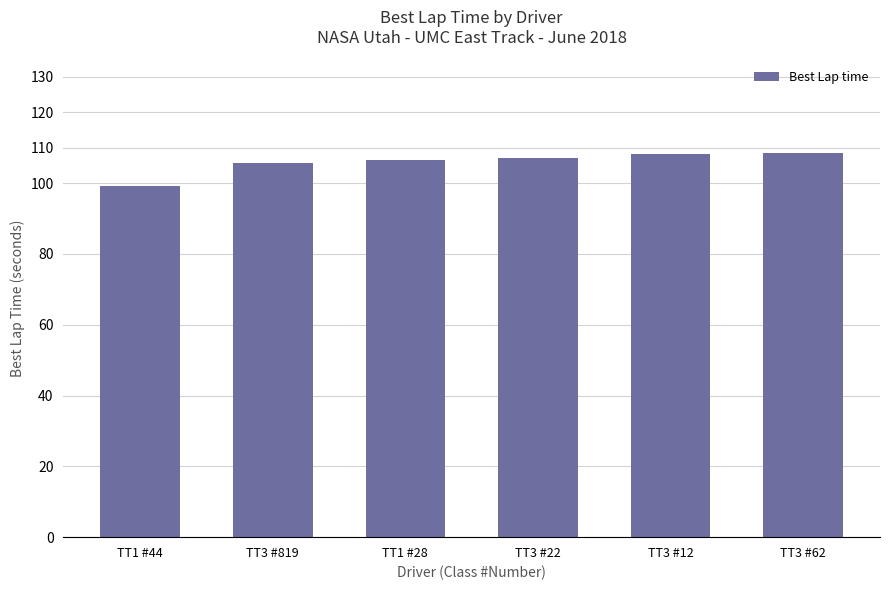

What is the maximum value shown in the chart?

108.4